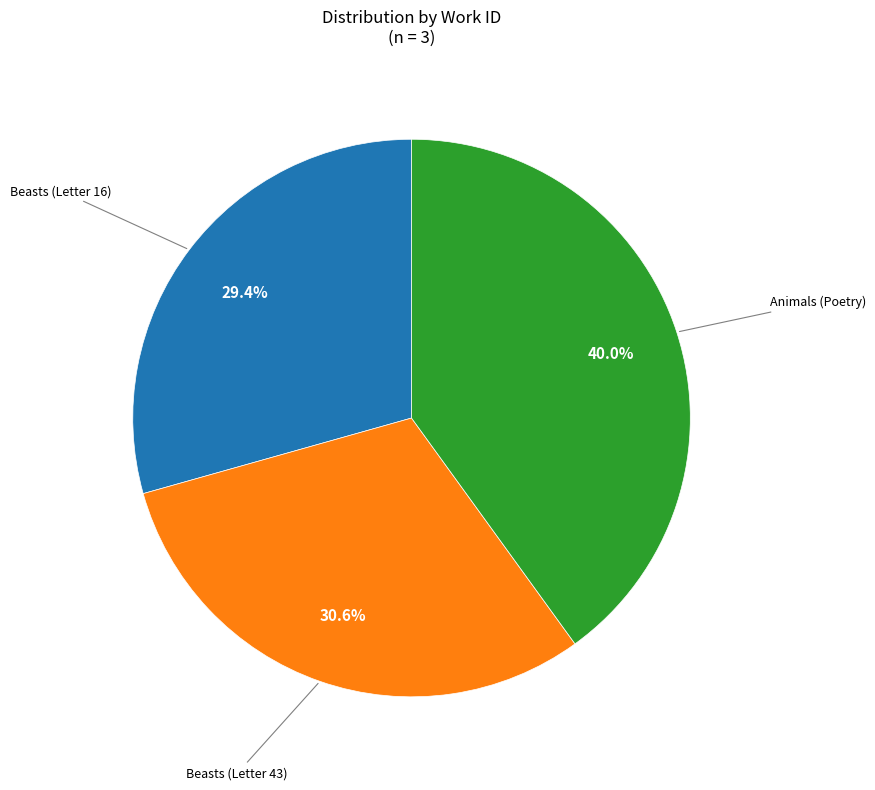

To the nearest percent, what is the combined percentage of Beasts (Letter 43) and Animals (Poetry)?

71%